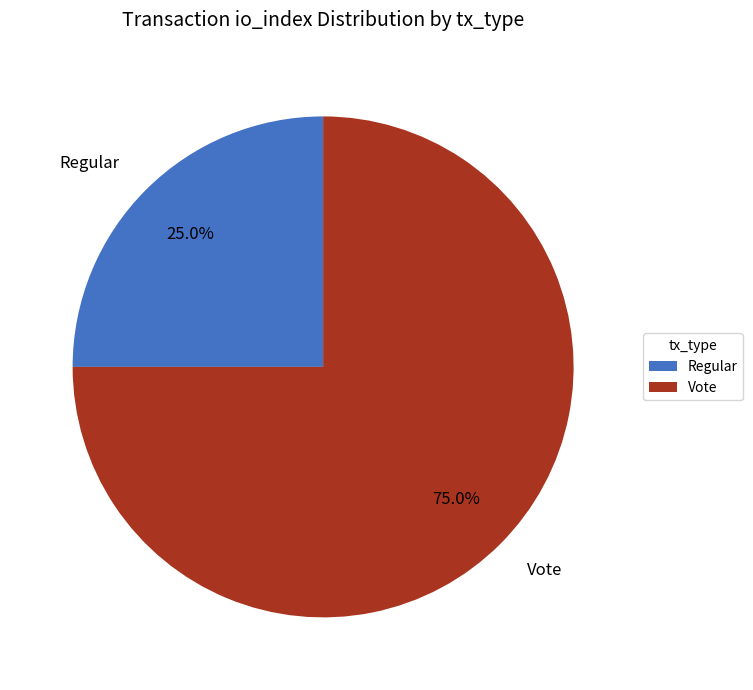

How many slices are in this pie chart?

2